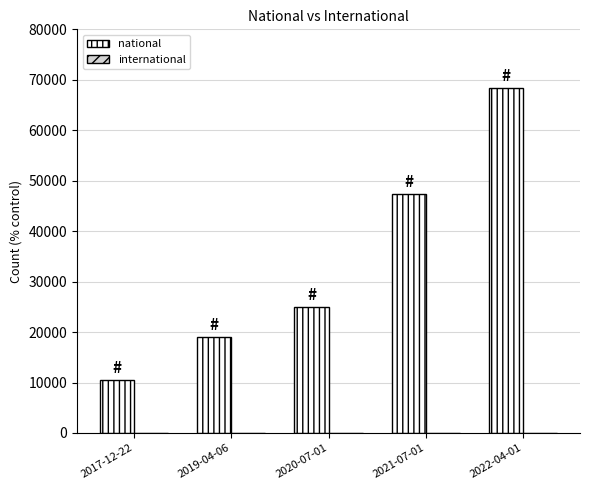

What is the difference between the maximum and minimum values?

57925